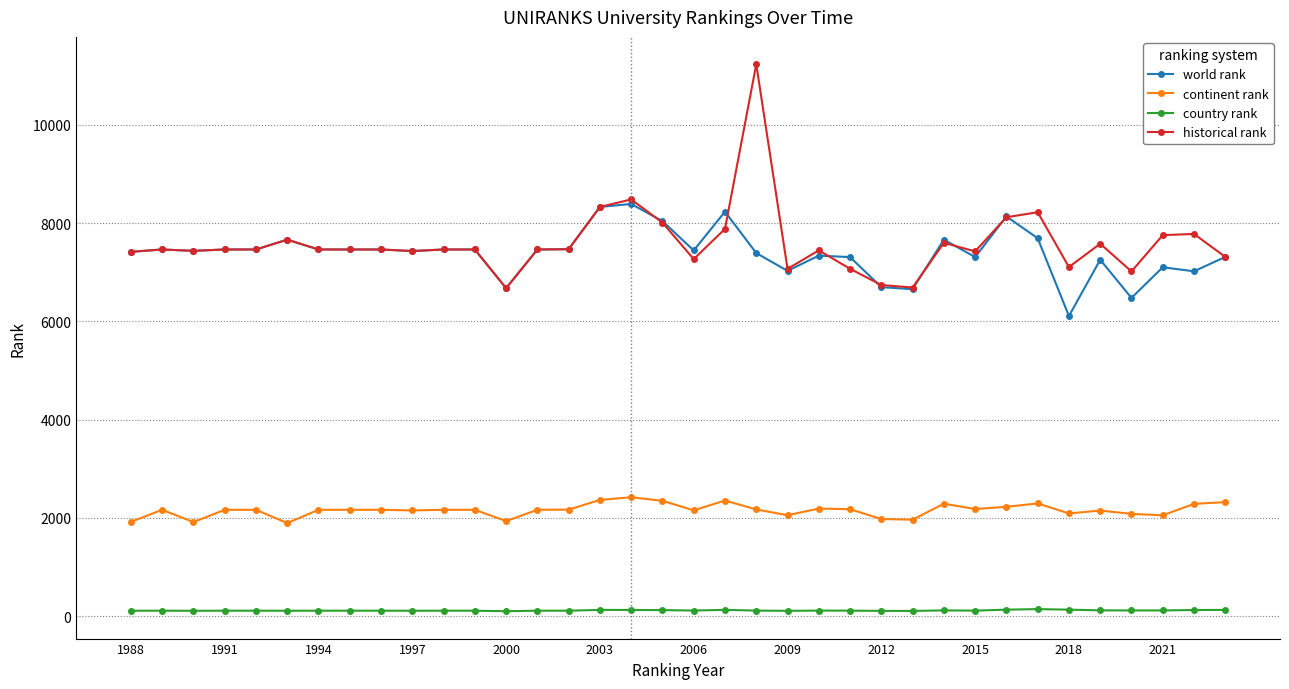

List the series in order of their peak value, lowest first.

country rank, continent rank, world rank, historical rank